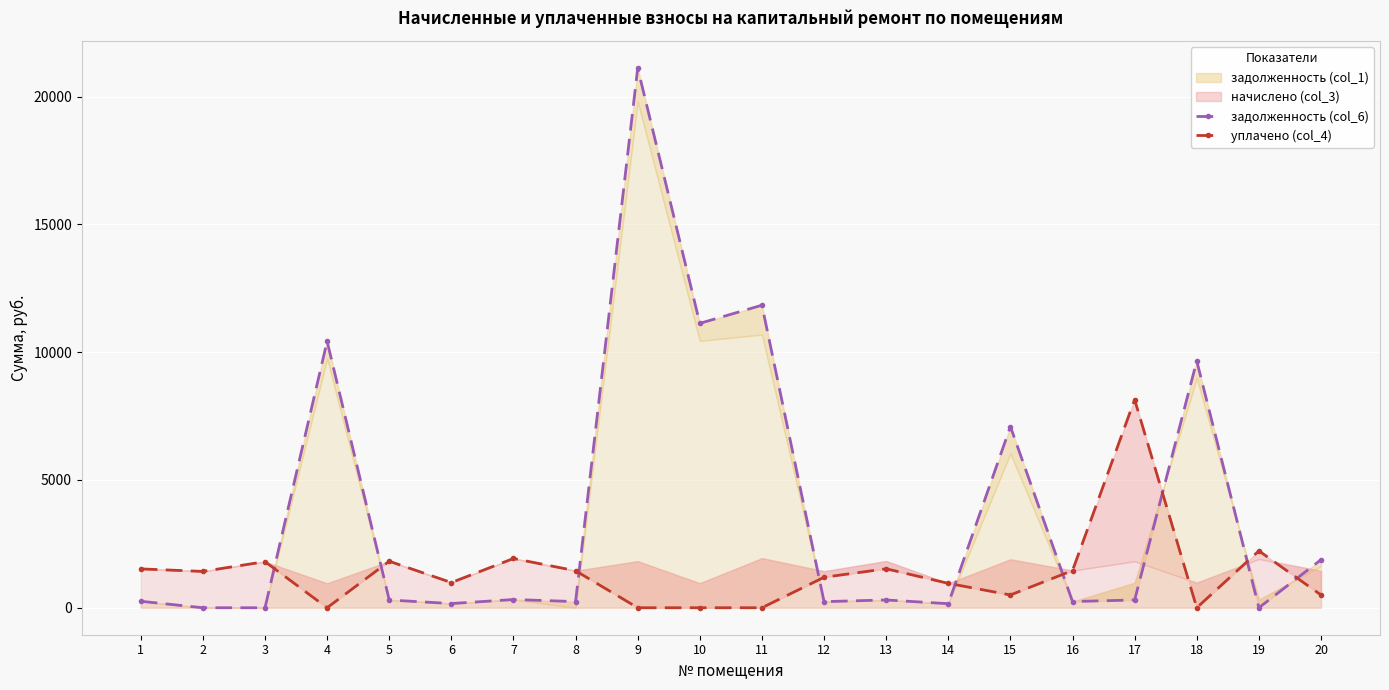

After their last crossing, which series has the higher values: задолженность (col_6) or уплачено (col_4)?

задолженность (col_6)